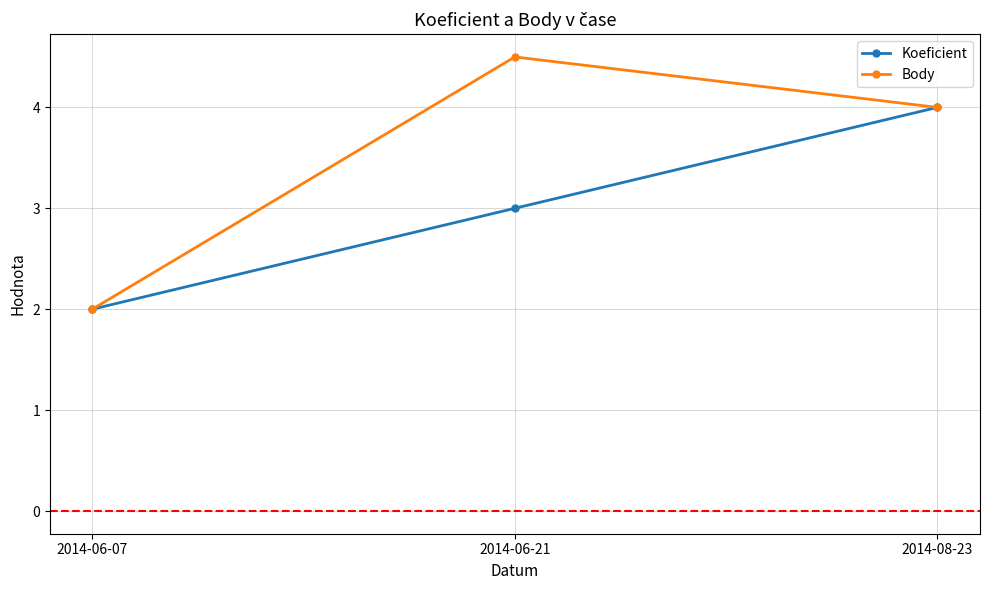

What is the difference between the Body values at 2014-06-21 and 2014-08-23?

0.5